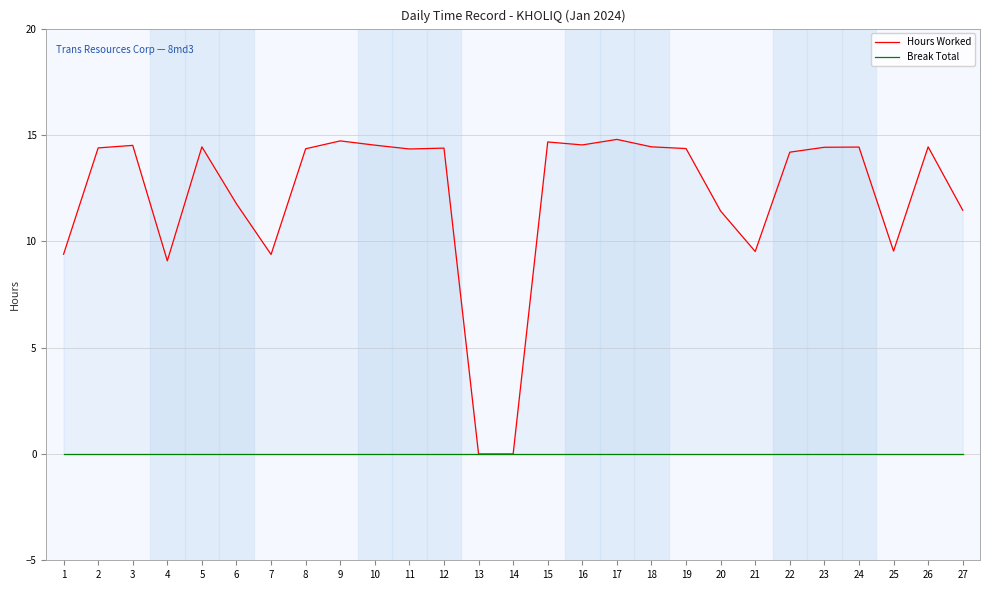

True or false: Hours Worked and Break Total intersect in this chart.

False